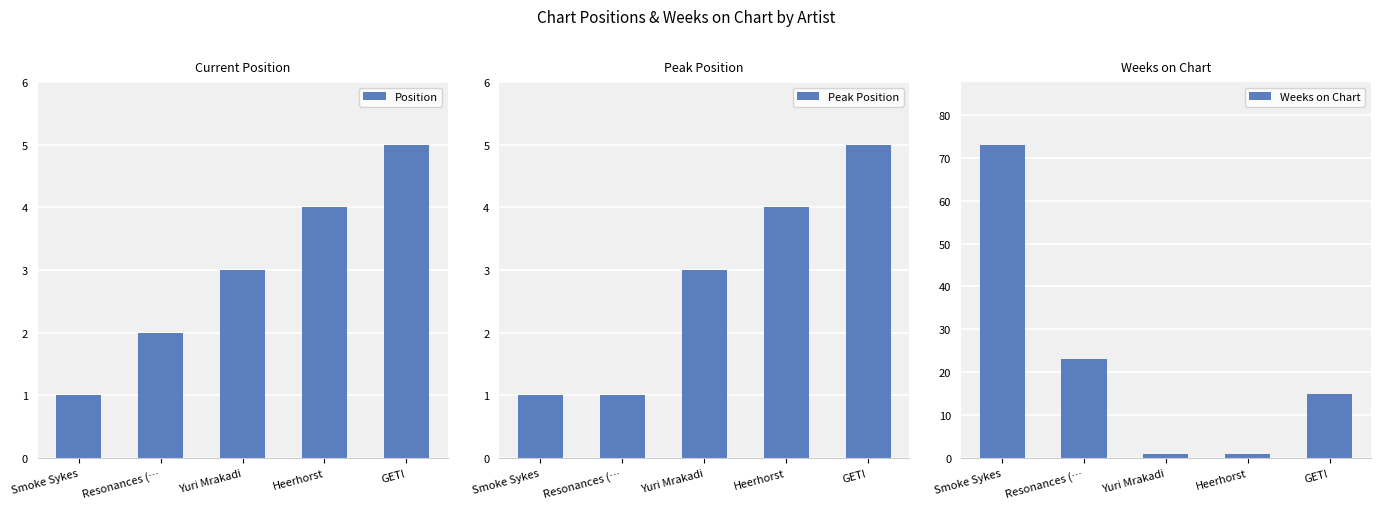

Reading left to right, list all the values displayed in this chart.

Position: Smoke Sykes=1	Resonances (…=2	Yuri Mrakadi=3	Heerhorst=4	GET!=5
Peak Position: Smoke Sykes=1	Resonances (…=1	Yuri Mrakadi=3	Heerhorst=4	GET!=5
Weeks on Chart: Smoke Sykes=73	Resonances (…=23	Yuri Mrakadi=1	Heerhorst=1	GET!=15